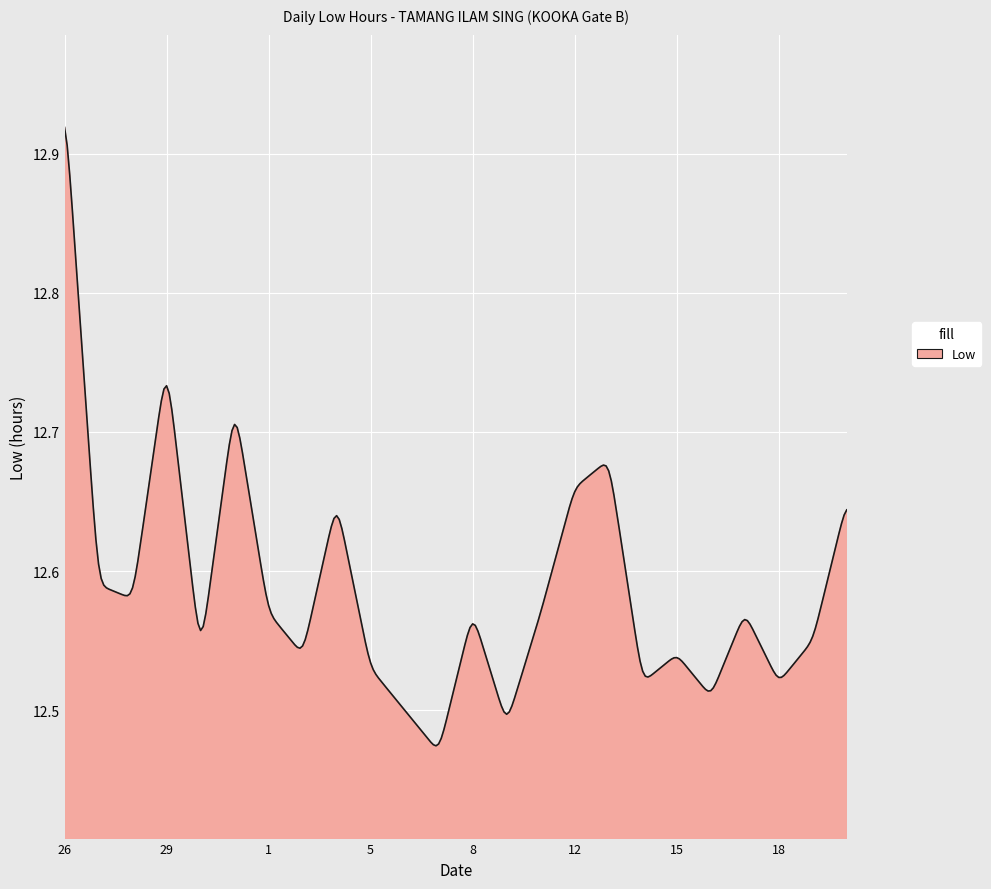

How many values are between 12 and 13?

300